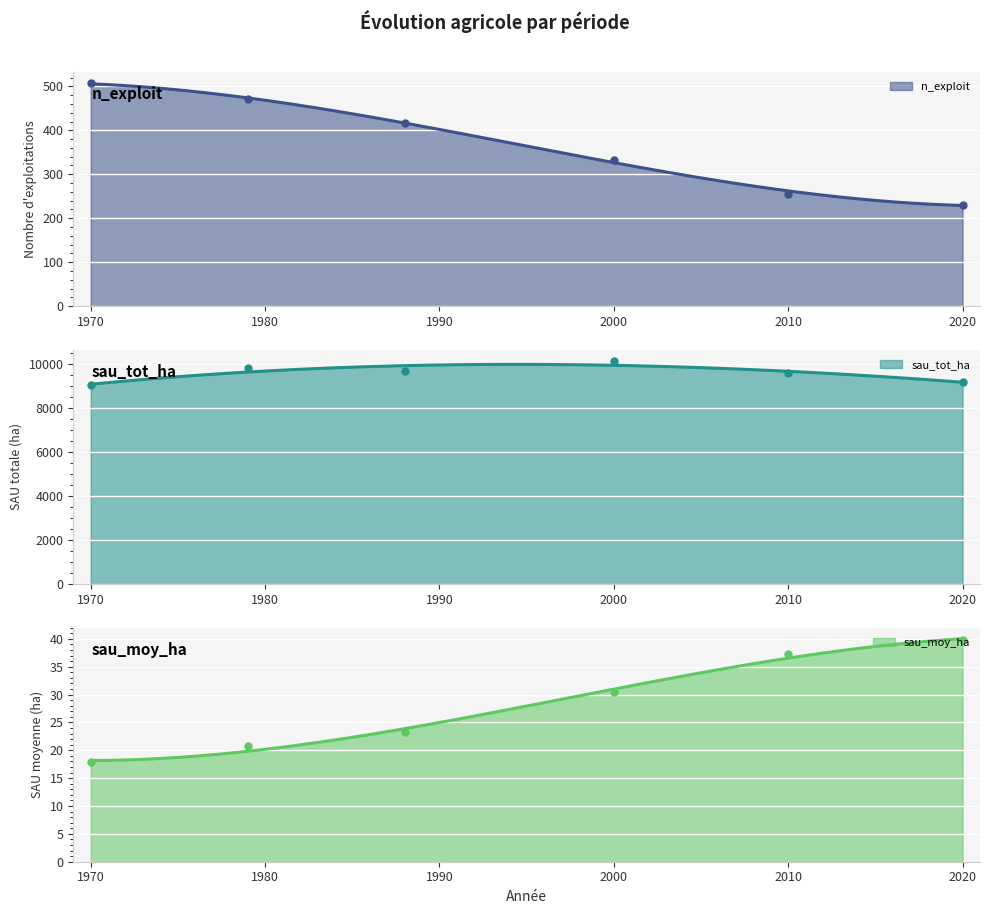

Rank the categories by sau_moy_ha value from highest to lowest.

2020, 2010, 2000, 1988, 1979, 1970